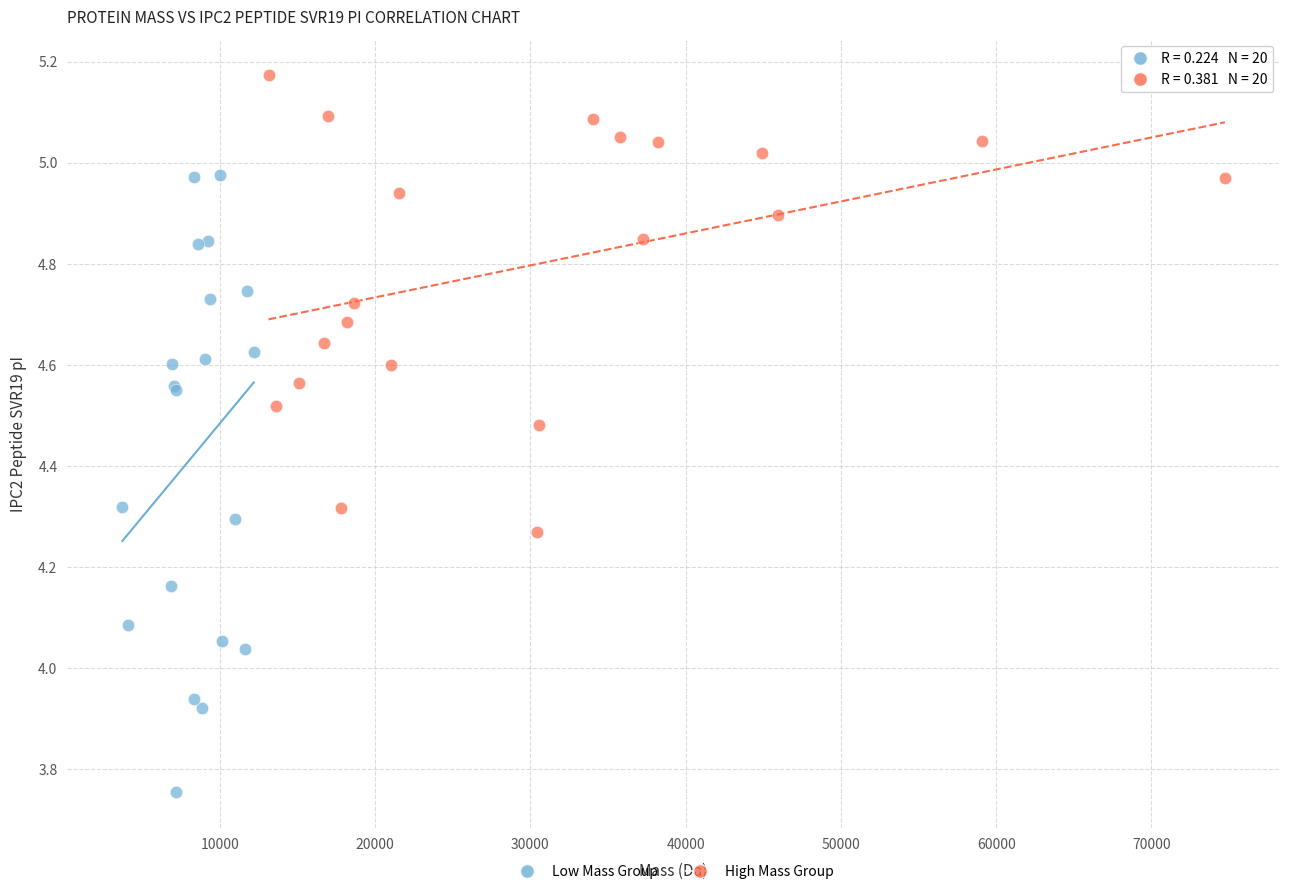

Which series reaches the minimum Y coordinate?

Low Mass Group